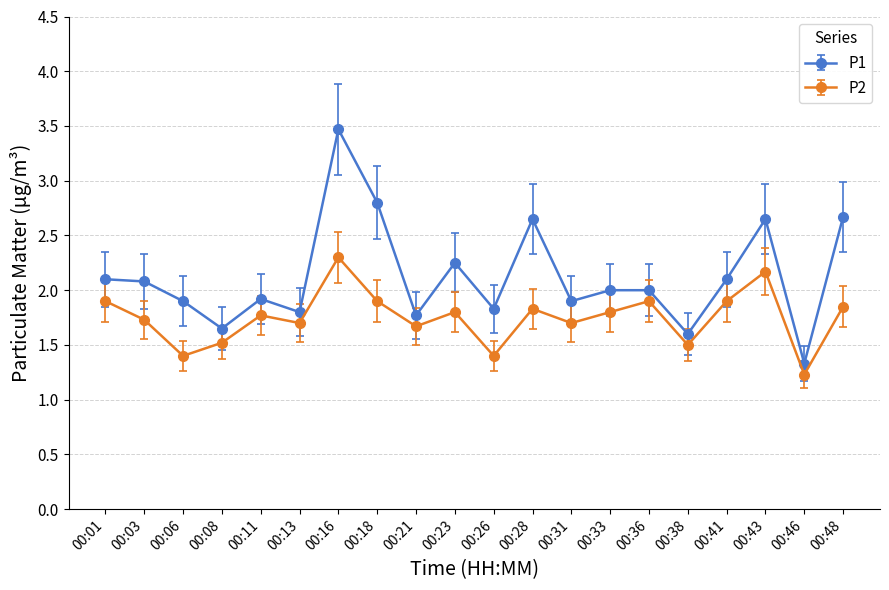

What is the difference between the maximum and second lowest values in the P2 series?

0.9